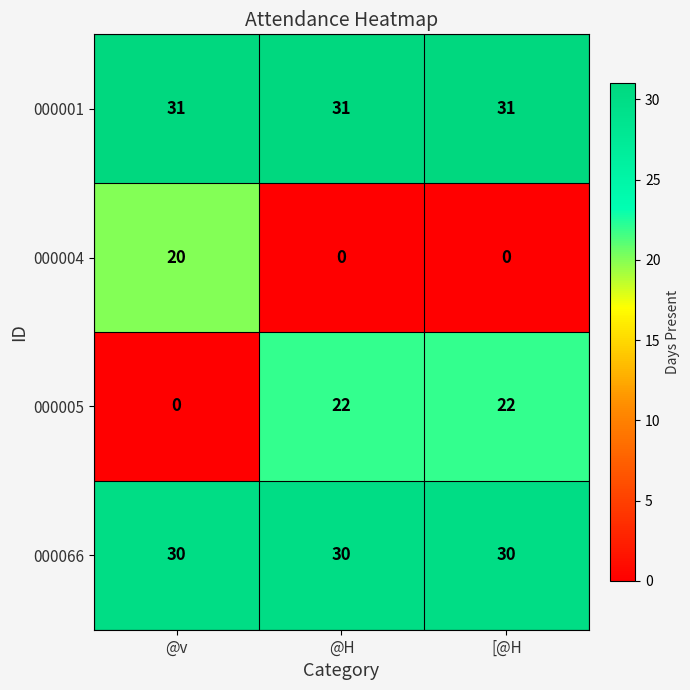

True or false: 000066 has a value of 30 at @v.

True